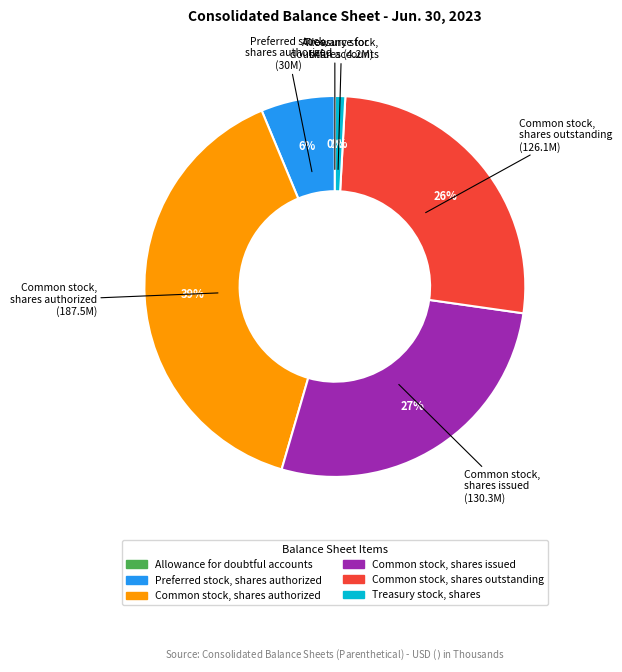

What is the largest slice in the pie chart?

Common stock, shares authorized